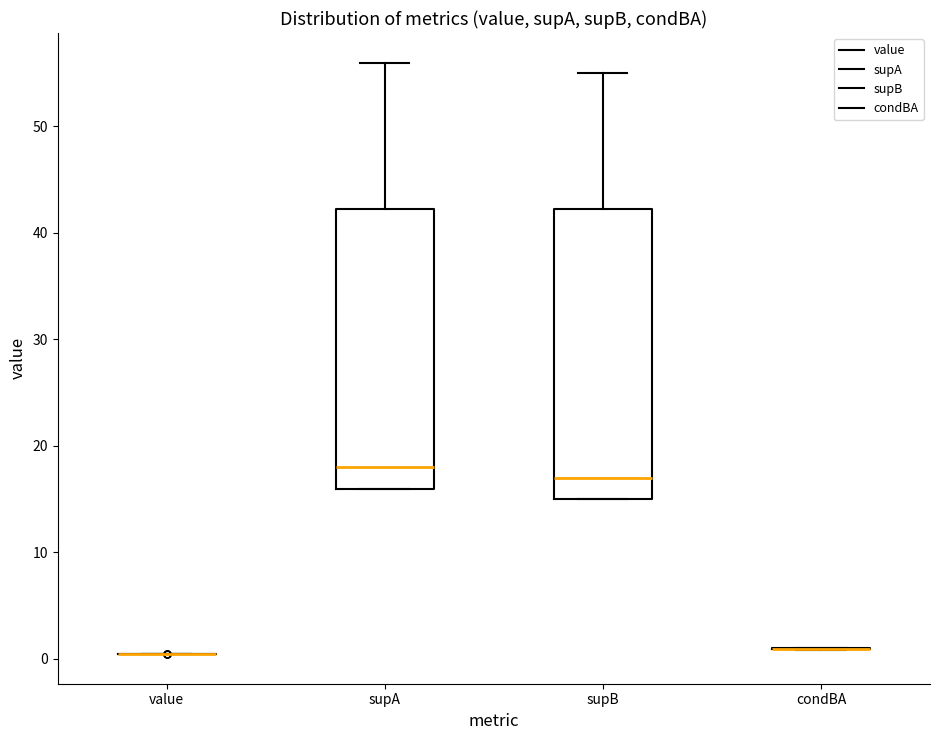

Which box is the tallest, from its lower edge to its upper edge?

supB